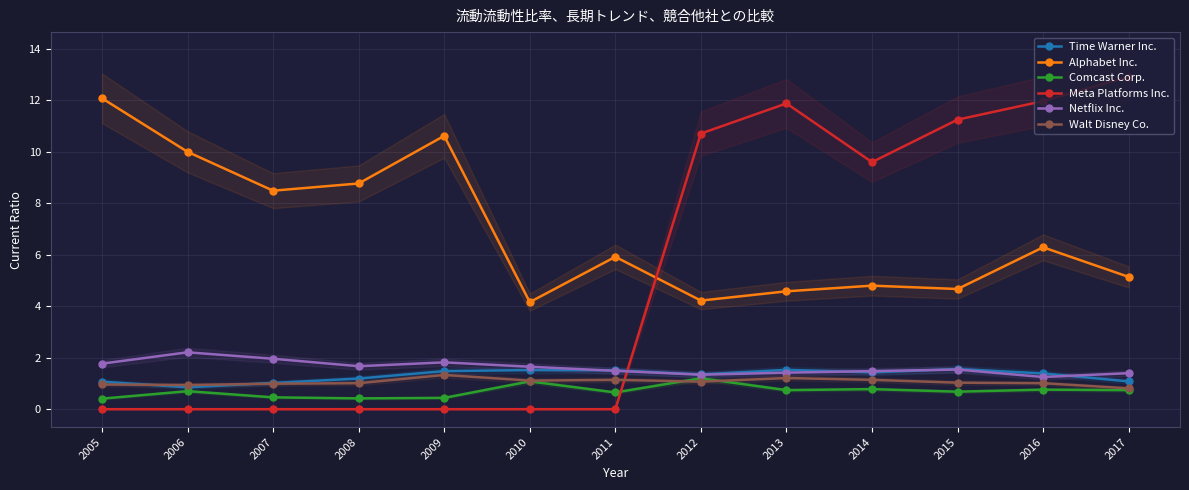

Where is the first local maximum for Netflix Inc.?

2006